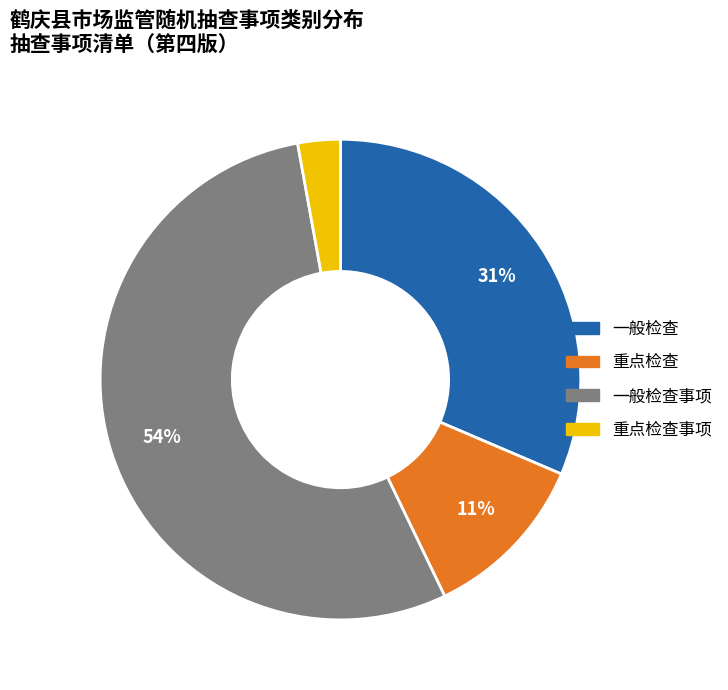

To the nearest percent, what is the average slice percentage?

25%